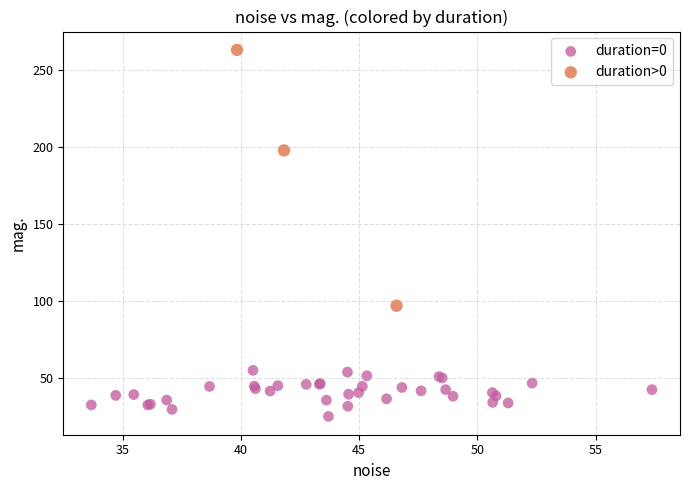

Which series contains the lowest Y value?

duration=0